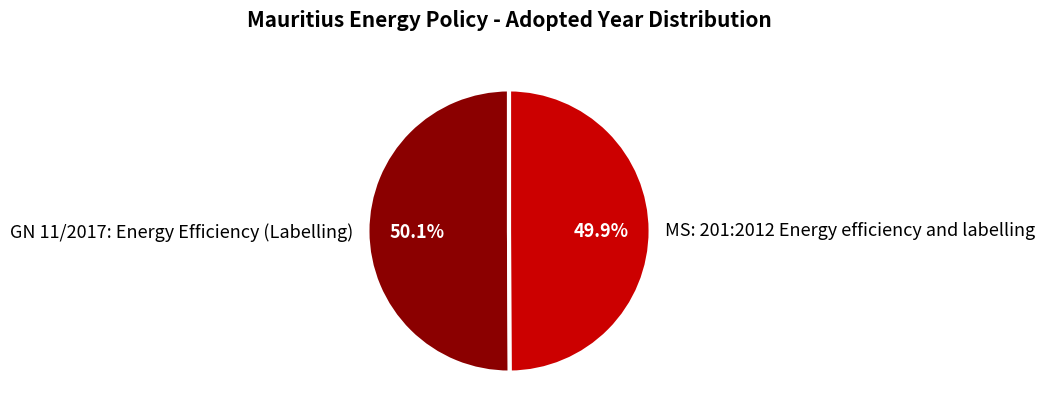

To the nearest percent, what portion does MS: 201:2012 Energy efficiency and labelling represent?

50%